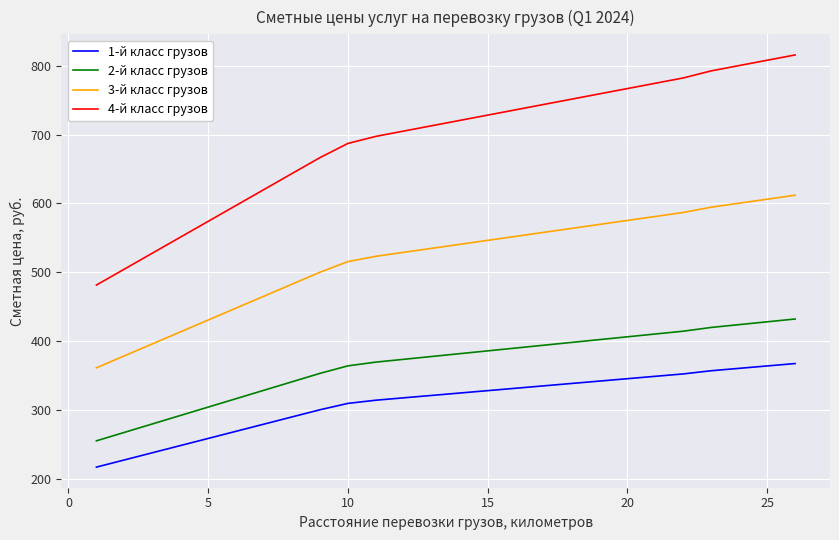

Which series has the largest total across all categories?

4-й класс грузов